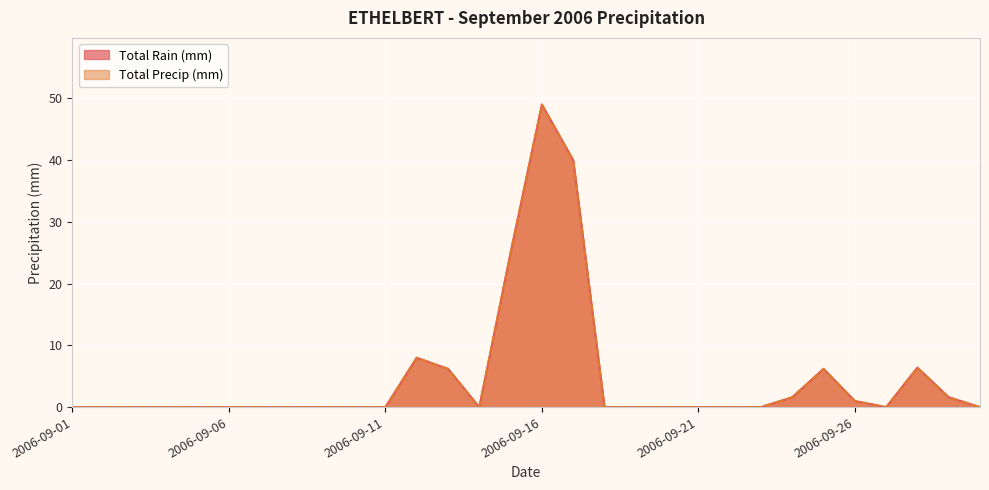

What is the sum of the Total Precip (mm) values at 2006-09-30 and 2006-09-17?

40.0